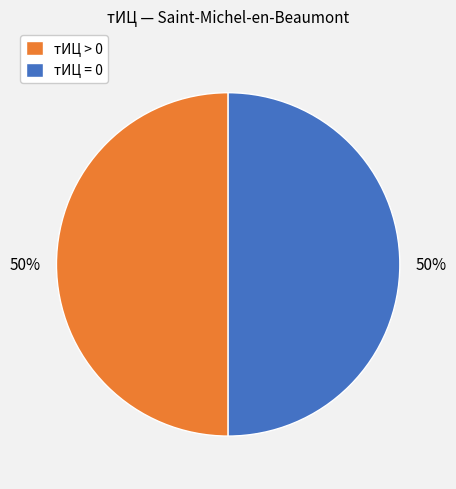

What percentage is the тИЦ = 0 slice, to the nearest percent?

50%